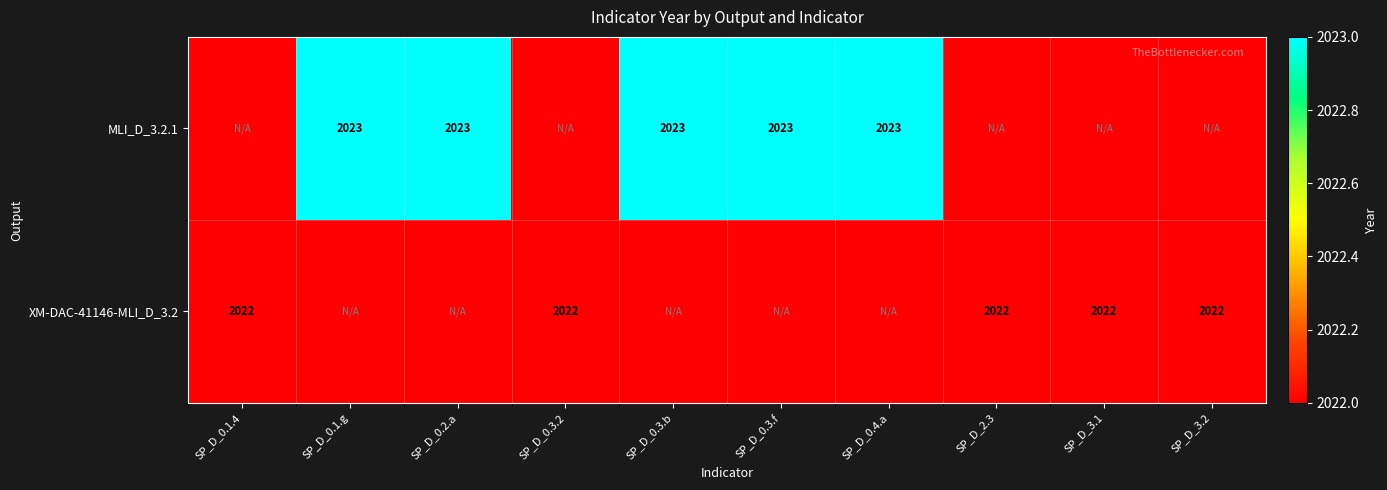

Is it true that XM-DAC-41146-MLI_D_3.2 equals 550 at SP_D_3.1?

False